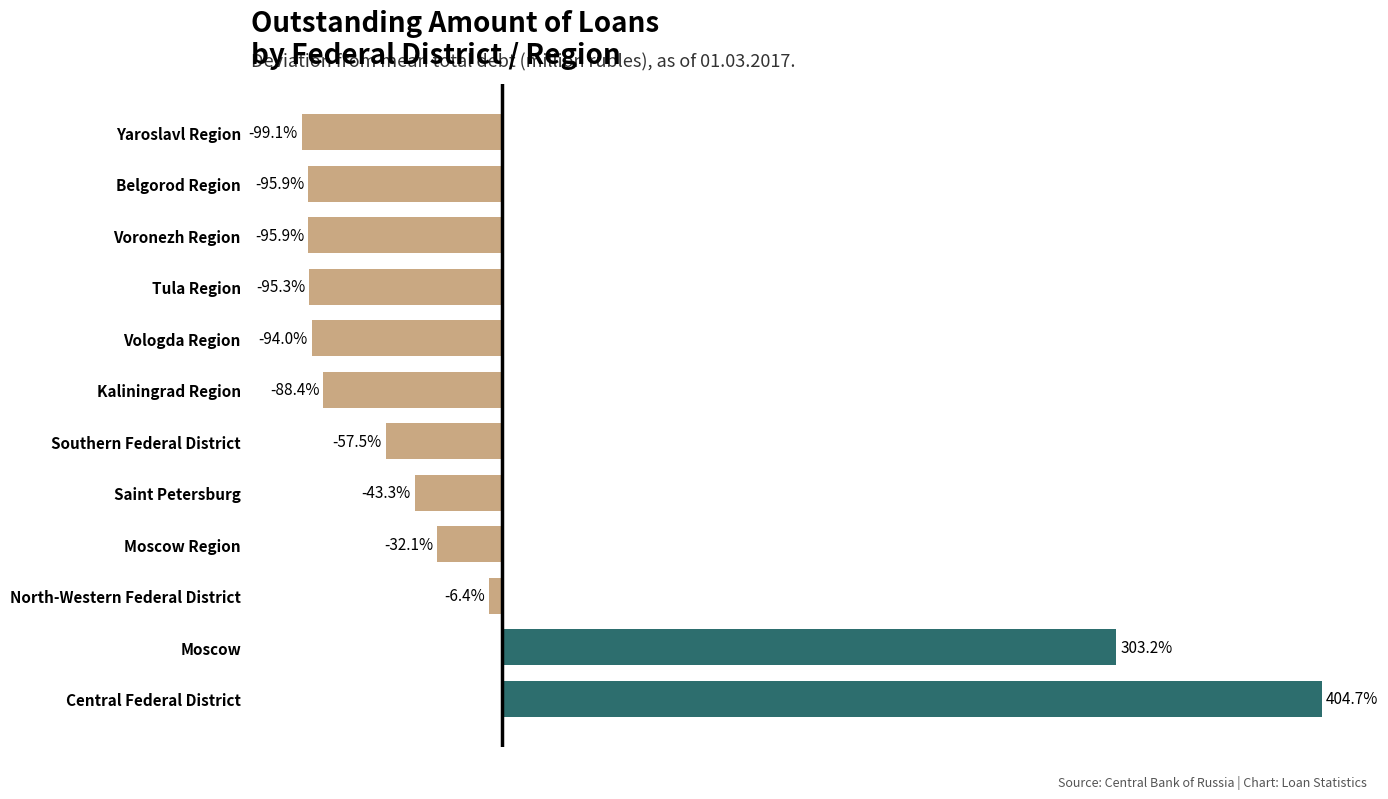

At which label is the value closest to 152?

Moscow